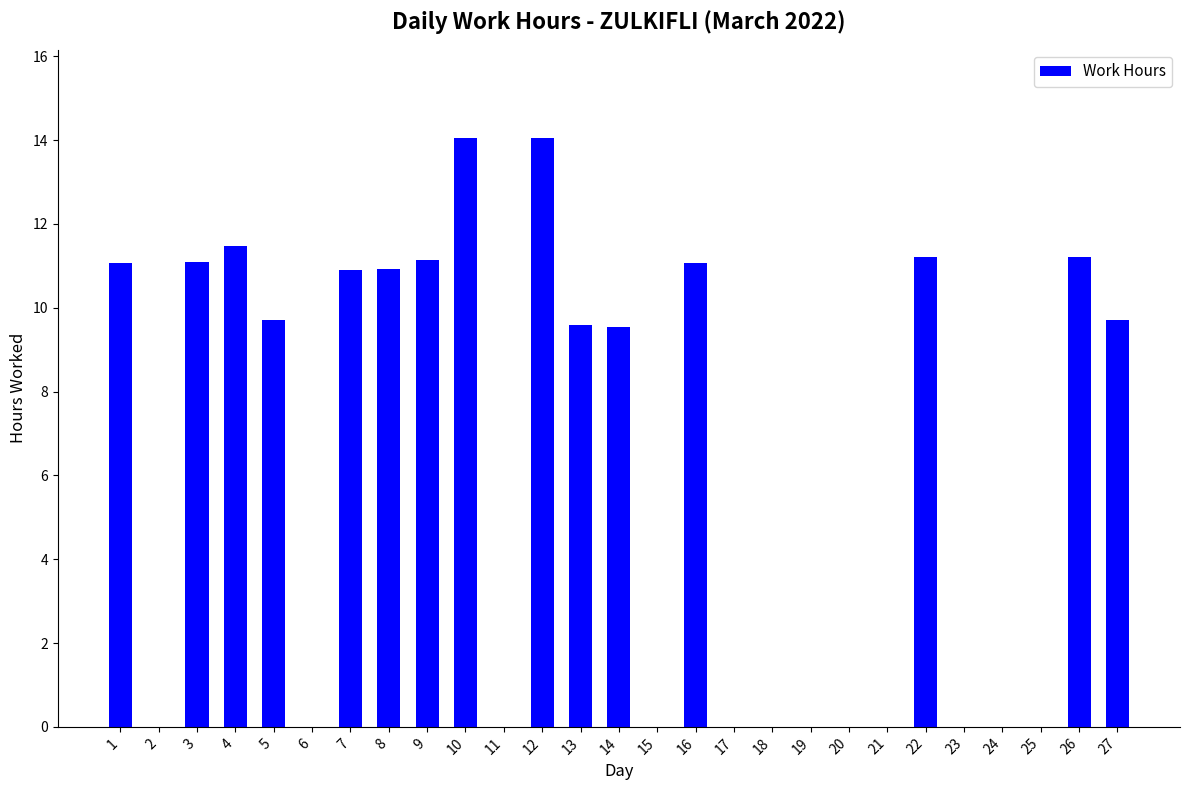

Is it true that the value at 1 is 15.5?

False